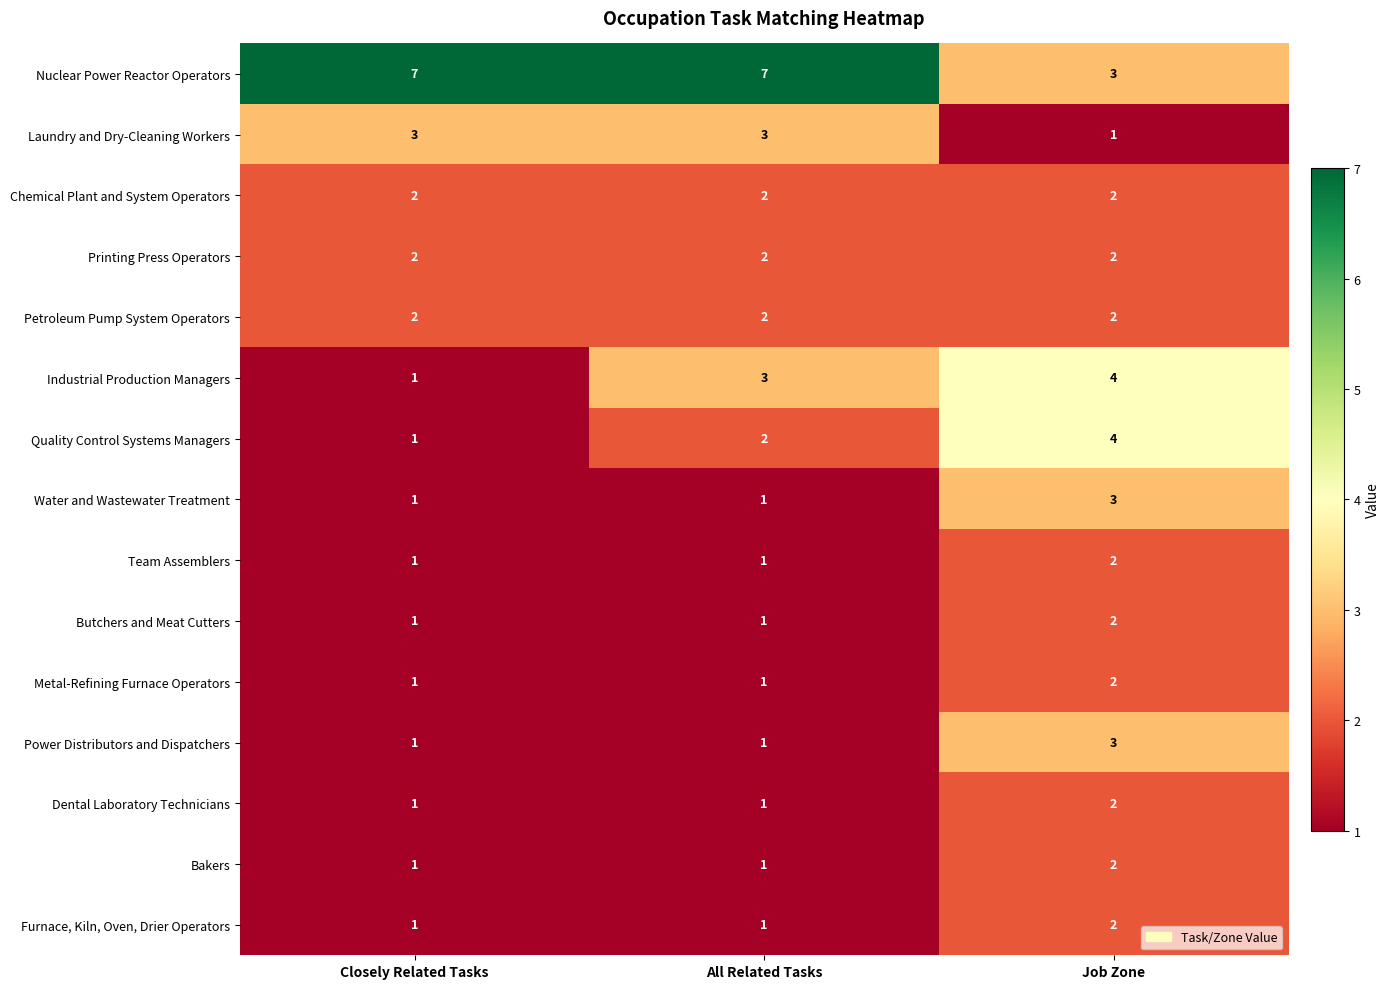

What is the sum of all Bakers values?

4